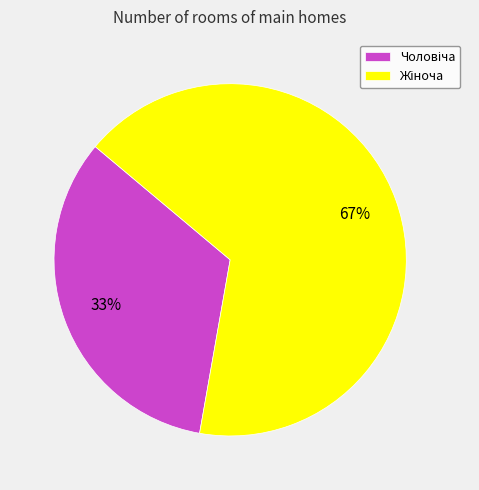

How many slices are in this pie chart?

2